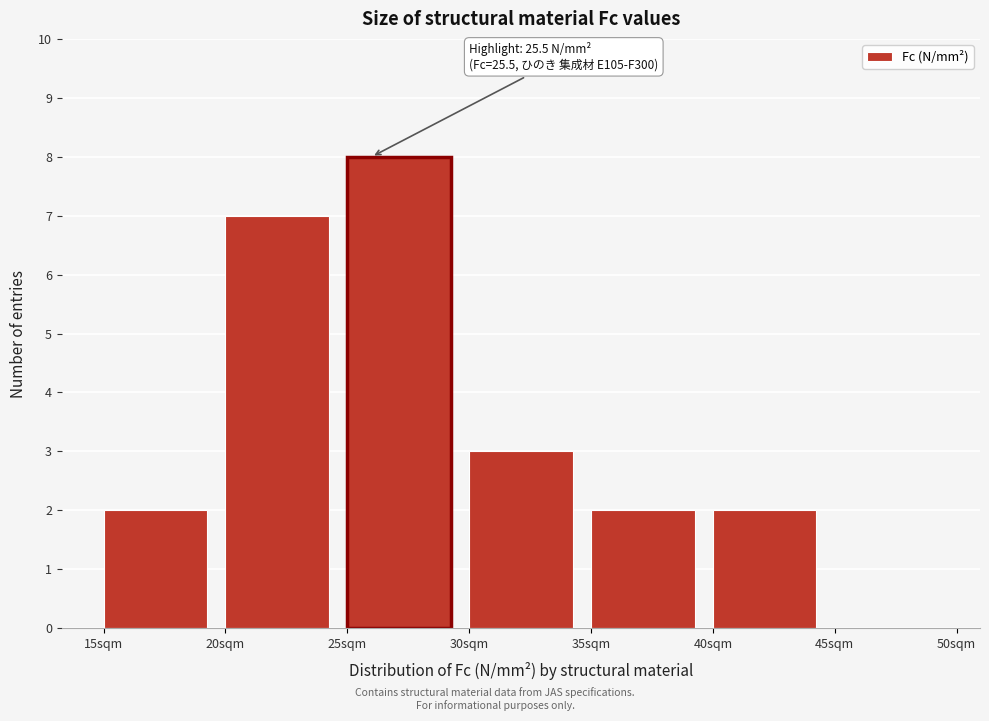

Over which range of the x-axis is the bar tallest?

25 to 30